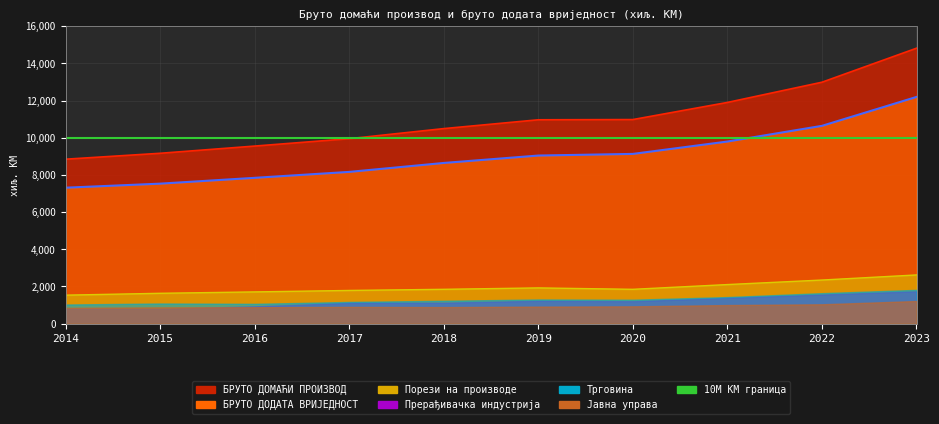

True or false: БРУТО ДОМАЋИ ПРОИЗВОД and БРУТО ДОДАТА ВРИЈЕДНОСТ cross at least once.

False